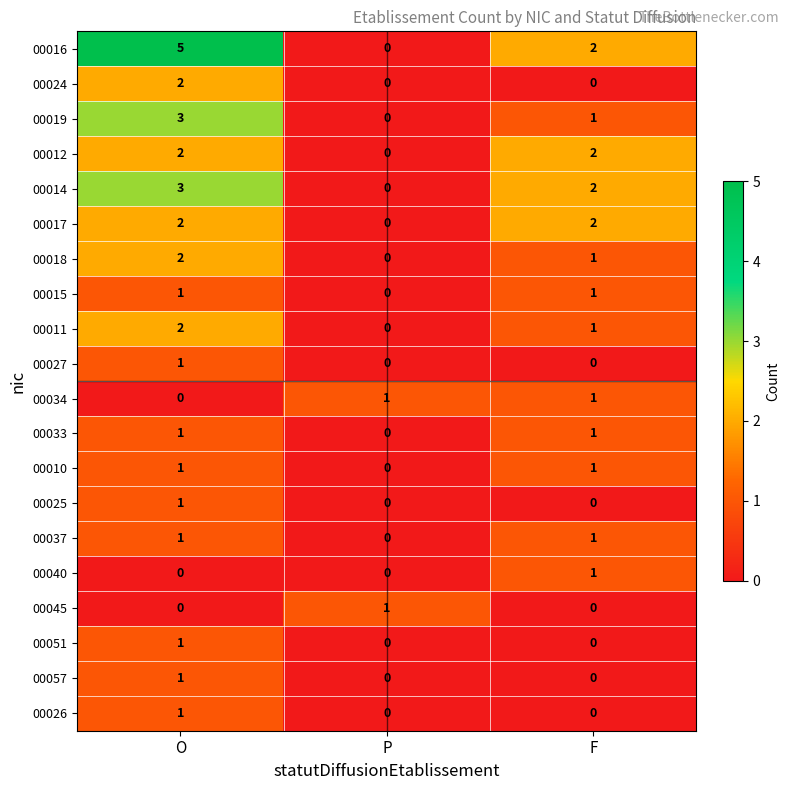

Where is 00016 nearest to the value 2?

F